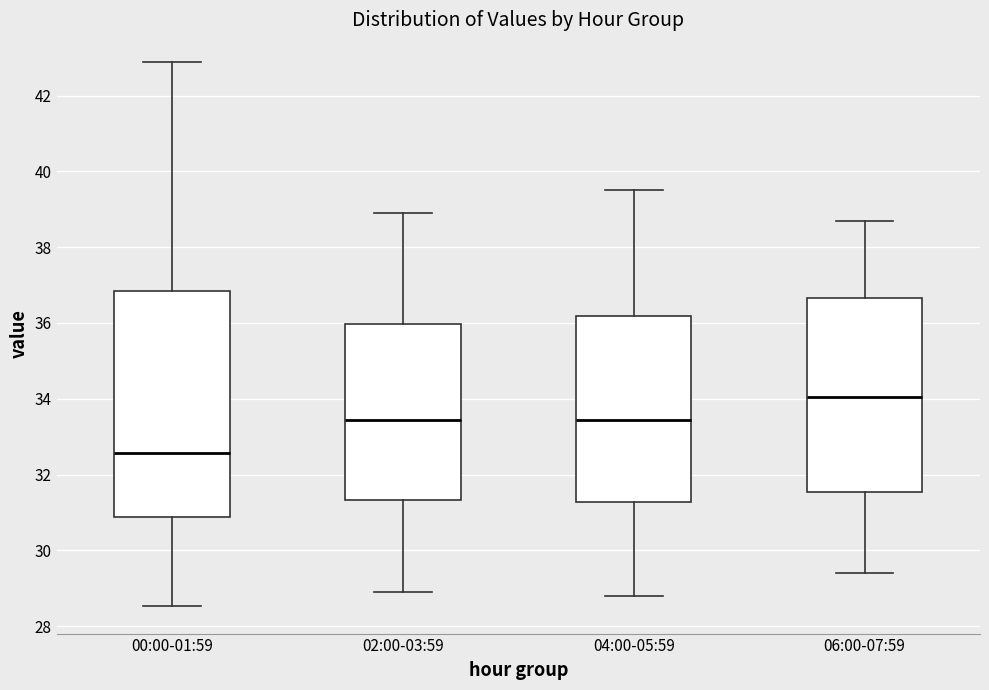

Which box has the lowest median line?

00:00-01:59